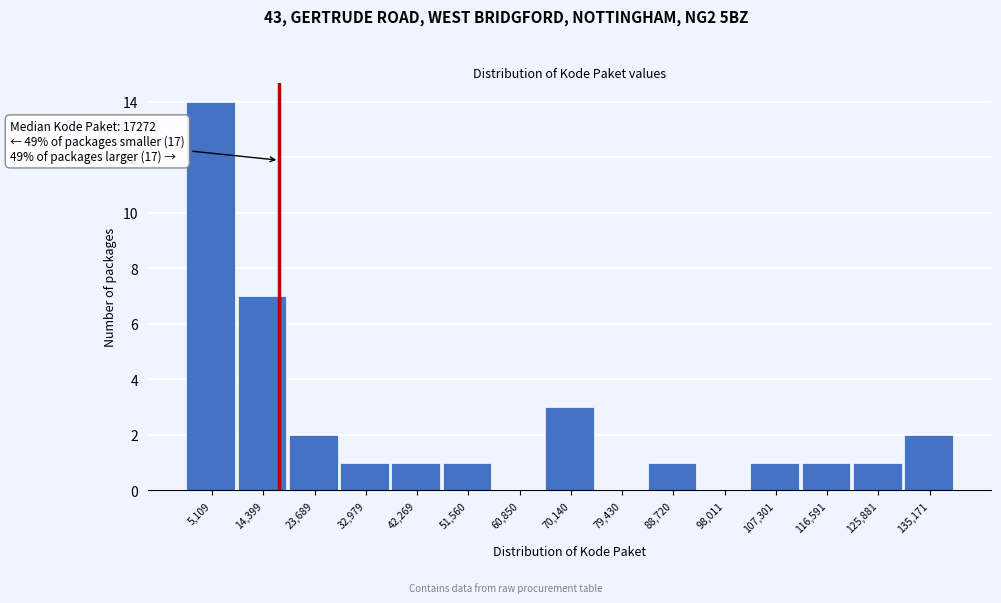

Which range on the x-axis has the tallest bar?

0 to 10000